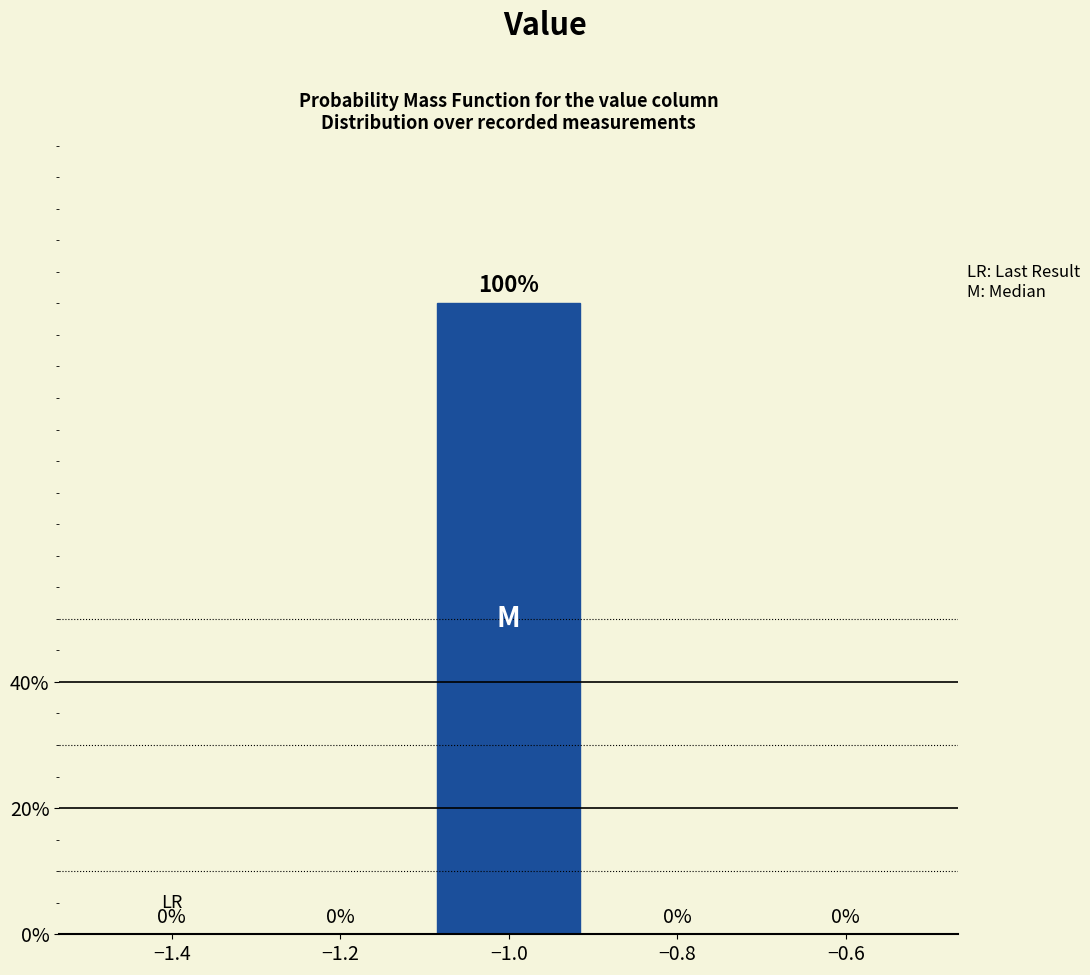

Which range on the x-axis has the tallest bar?

-1.1 to -0.9